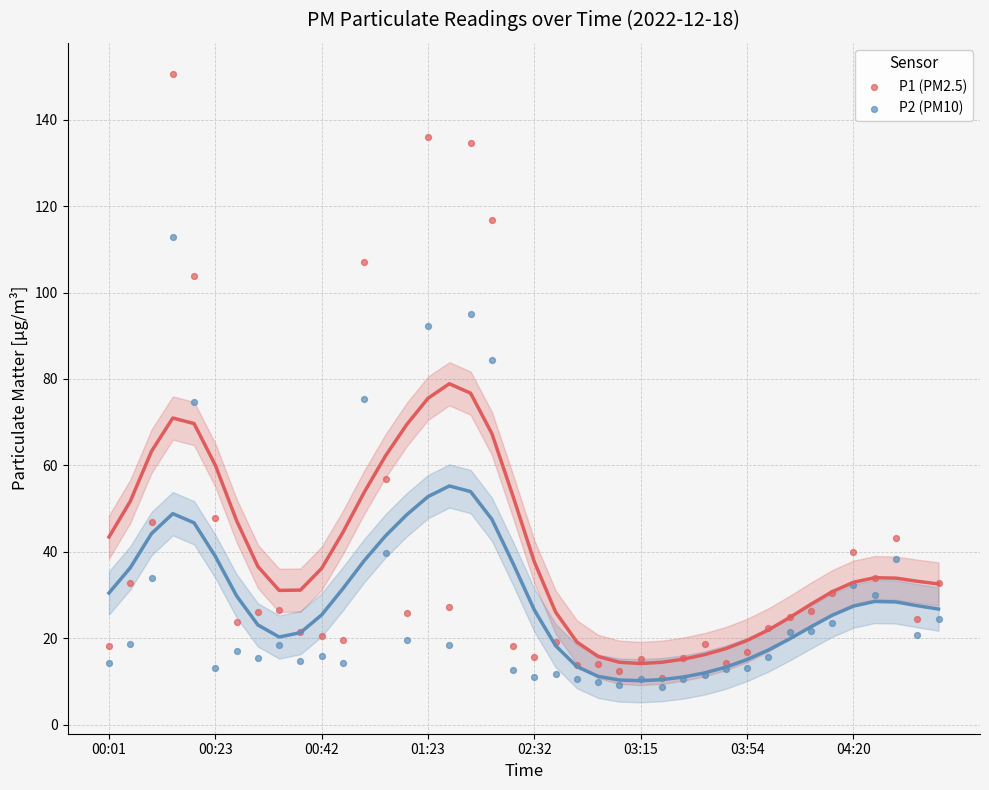

Which series reaches the maximum Y coordinate?

P1 (PM2.5)